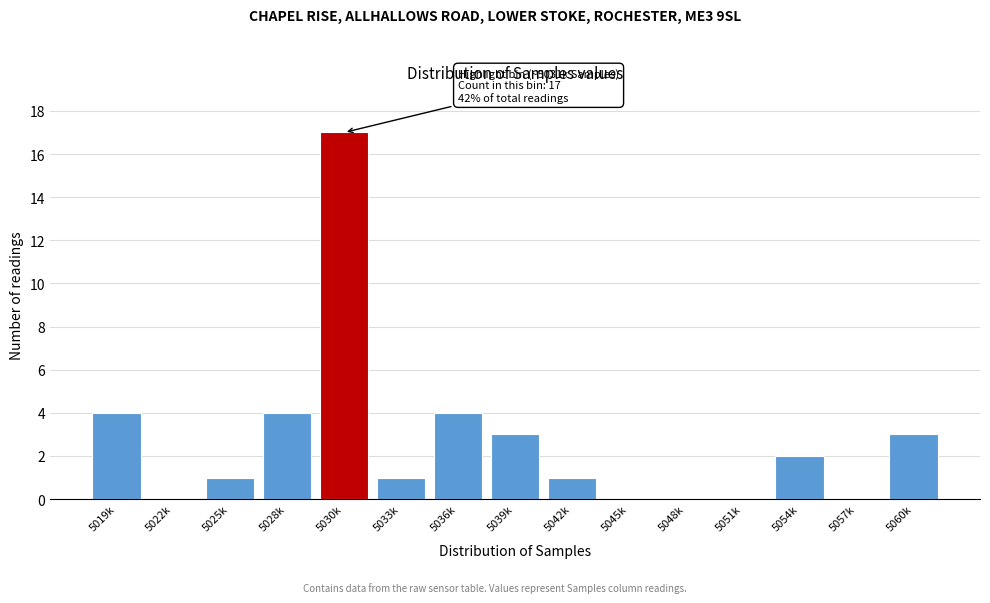

Reading left to right, what are all the values shown in this chart?

5019k=4	5022k=0	5025k=1	5028k=4	5030k=17	5033k=1	5036k=4	5039k=3	5042k=1	5045k=0	5048k=0	5051k=0	5054k=2	5057k=0	5060k=3